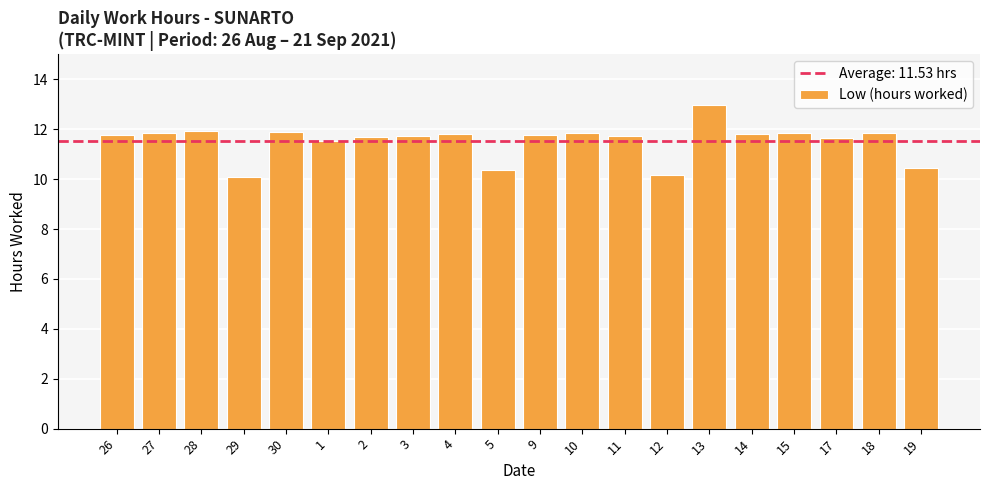

What is the ratio of the value at 29 to the value at 30?

0.8